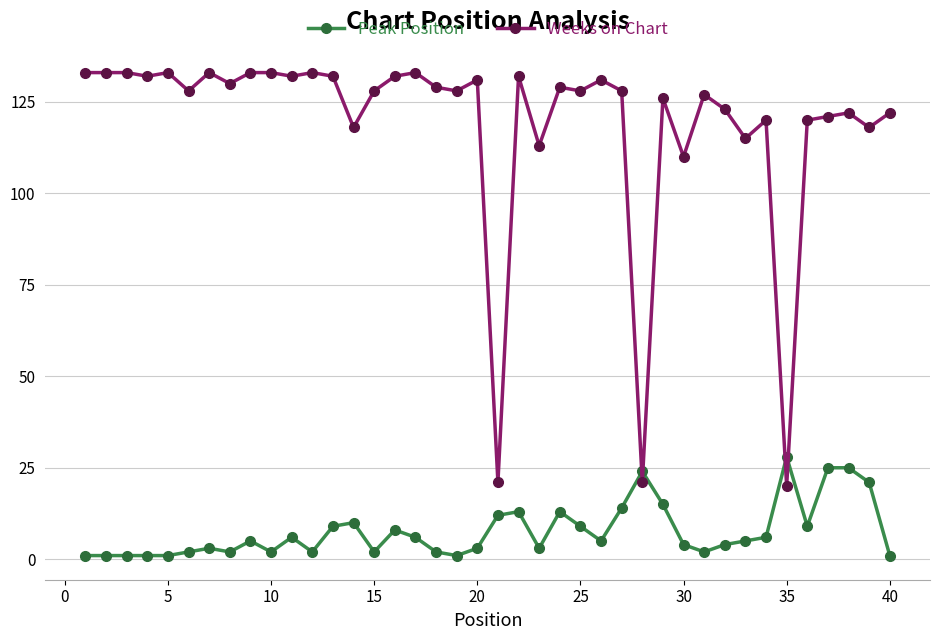

What is the highest value of the Weeks on Chart series?

133